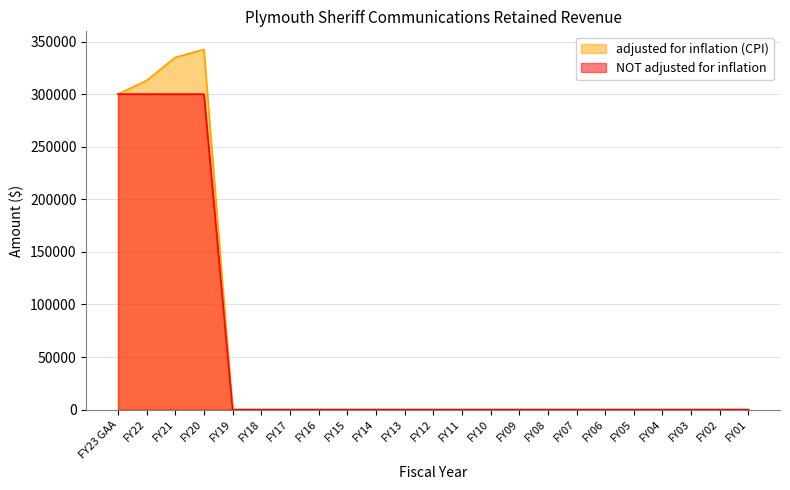

List the series in order of their overall mean, highest first.

adjusted for inflation (CPI), NOT adjusted for inflation